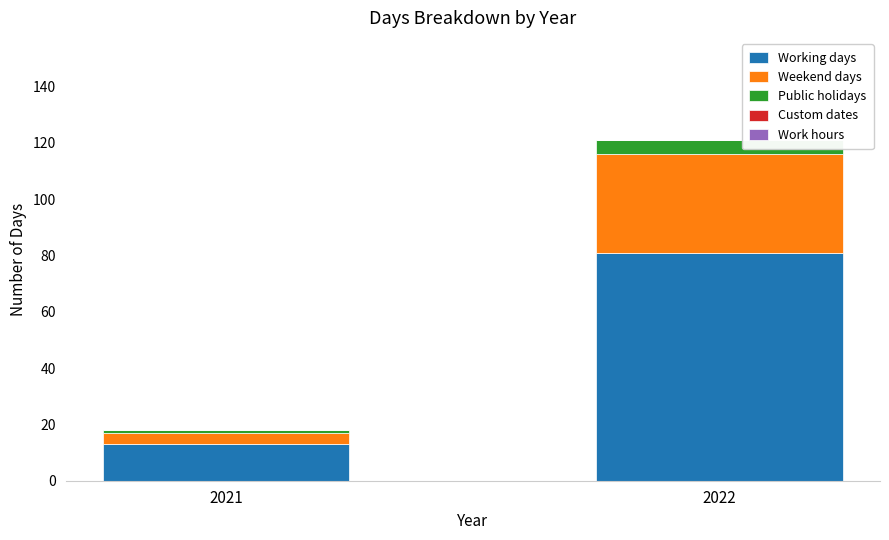

Reading left to right, transcribe the values for Working days.

13	81